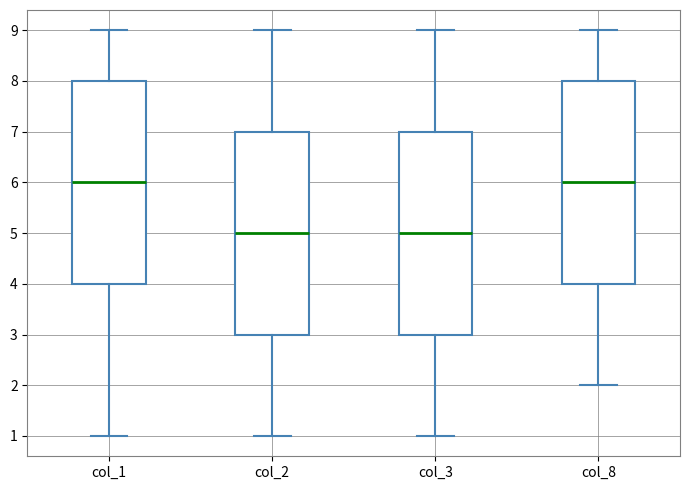

Reading left to right, read every box against the y-axis: the position of its median line, the range the box covers, and the ends of its whiskers. The values are not printed on the chart, so give them approximately, as read against the axis.

col_1: median 6, box 4 to 8, whiskers 1 to 9
col_2: median 5, box 3 to 7, whiskers 1 to 9
col_3: median 5, box 3 to 7, whiskers 1 to 9
col_8: median 6, box 4 to 8, whiskers 2 to 9